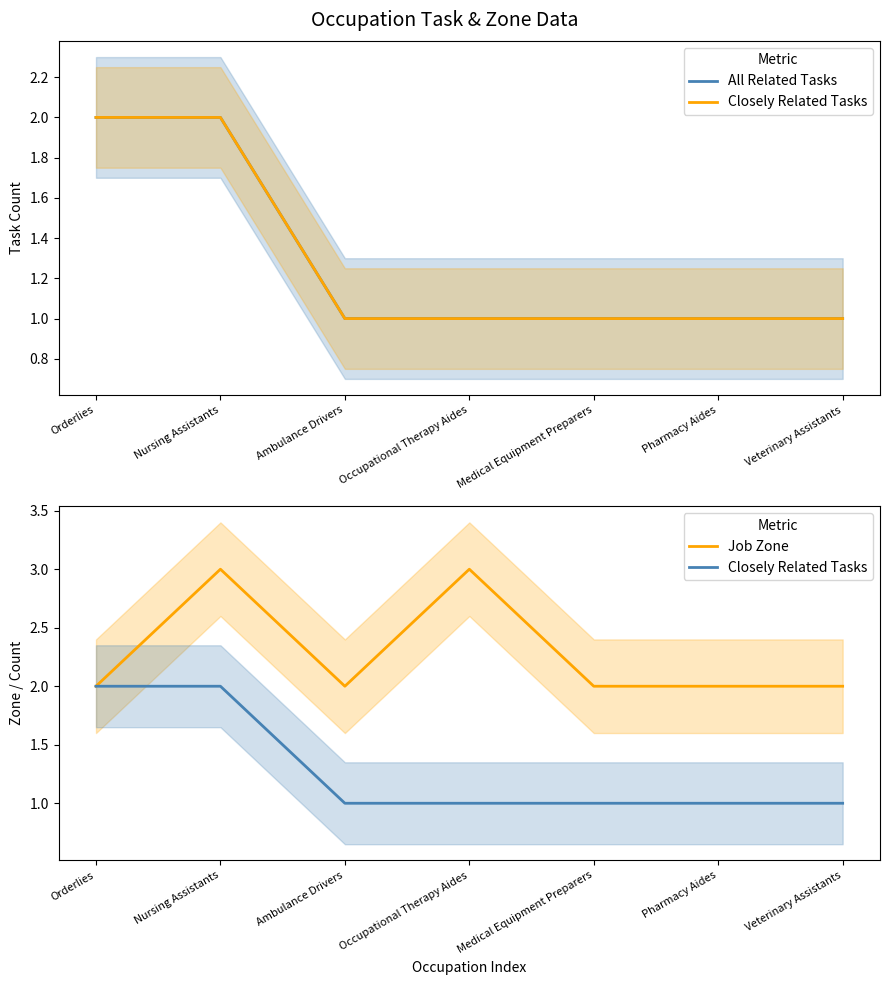

What is the label of the 6th point from the right?

Nursing Assistants